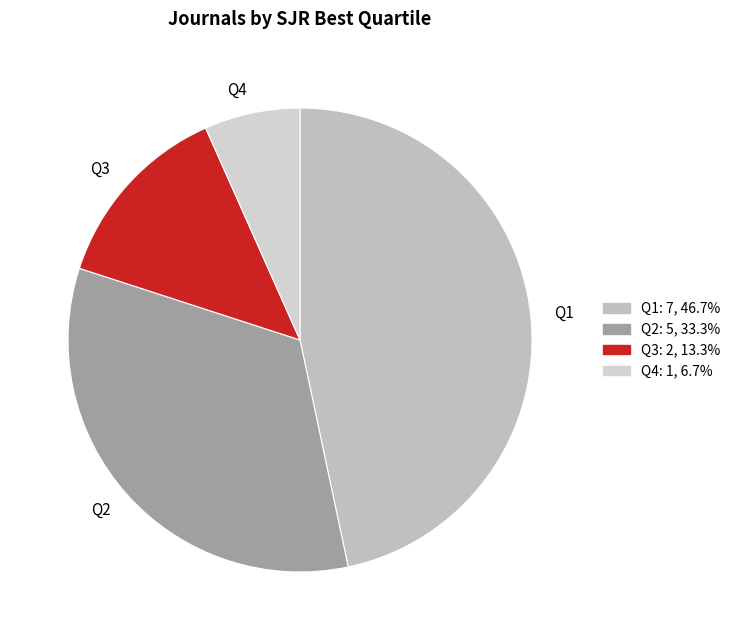

How many segments does this pie chart have?

4